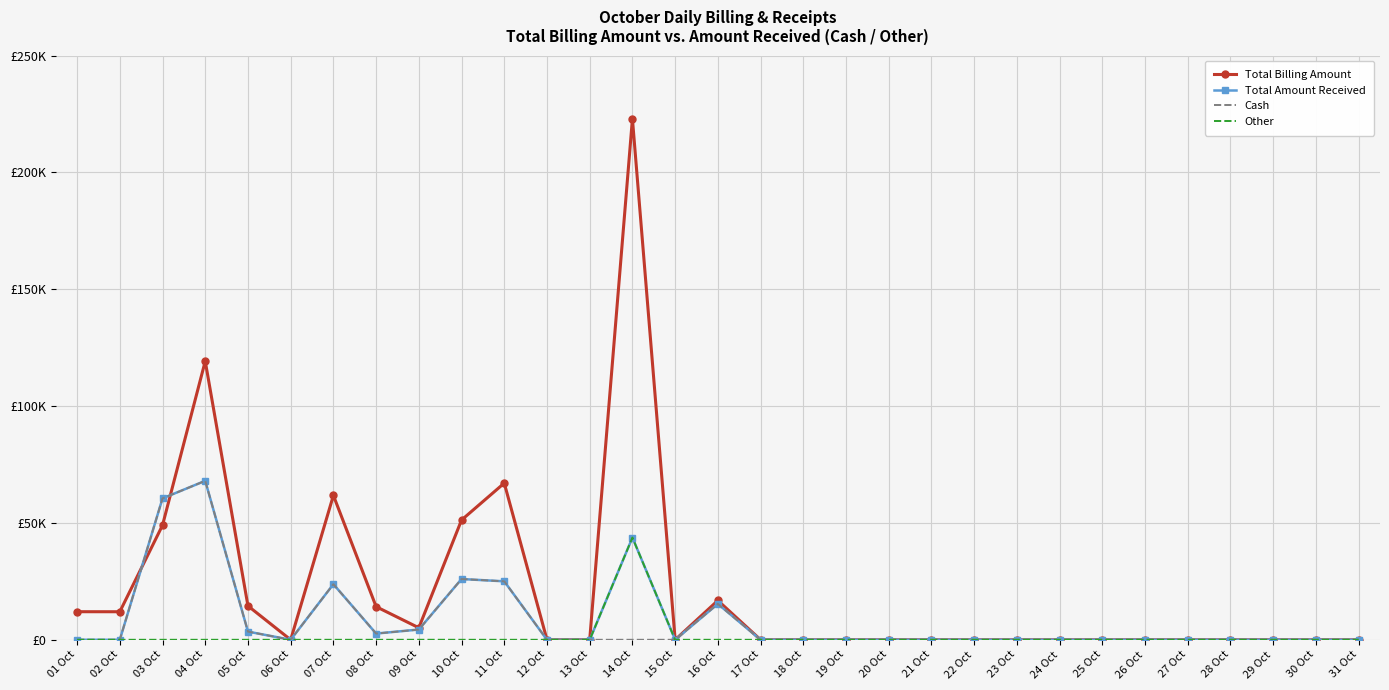

How many times do Total Billing Amount and Total Amount Received cross each other?

2